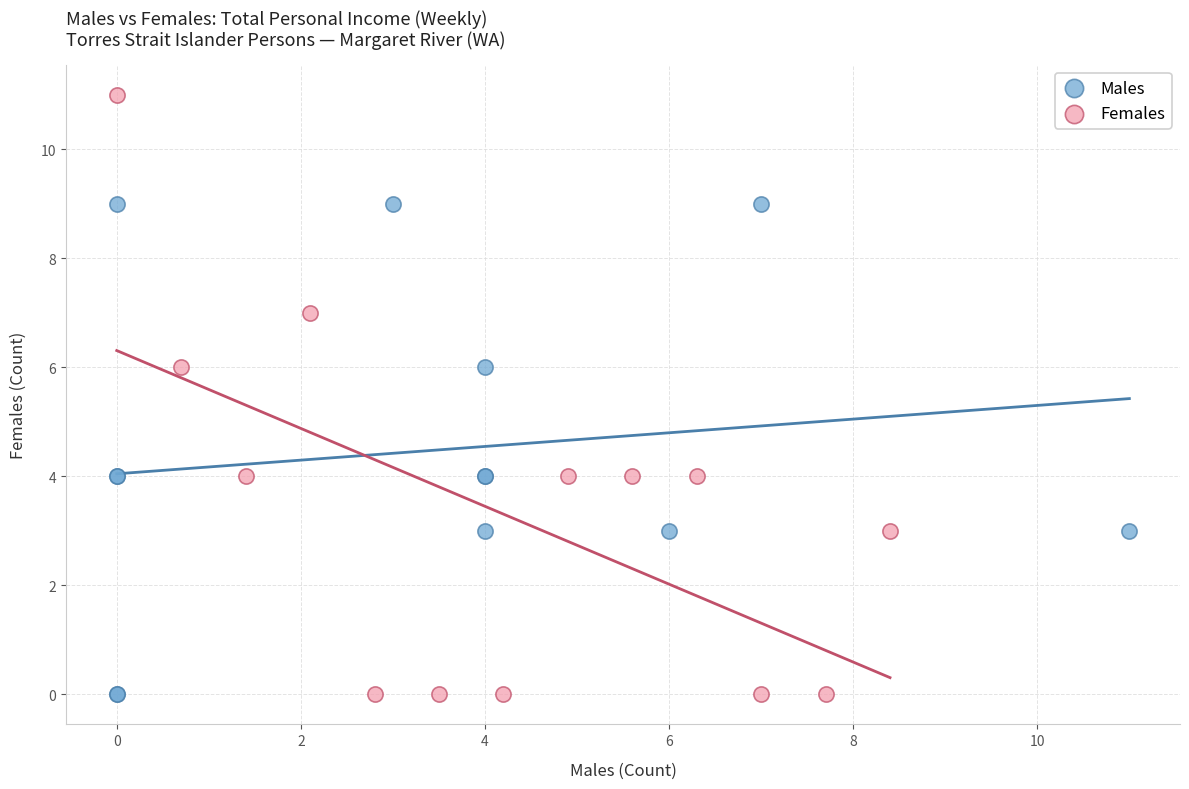

Which series contains the highest Y value?

Females